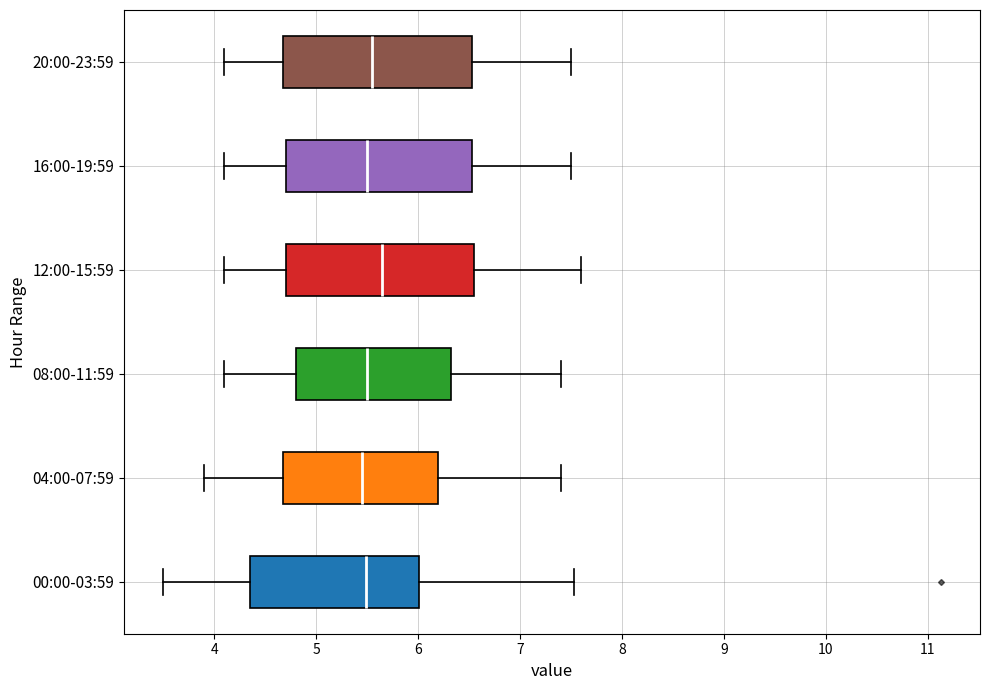

Where does the left whisker of the box for 00:00-03:59 end on the x-axis? The values are not printed on the chart, so give them approximately, as read against the axis.

3.5